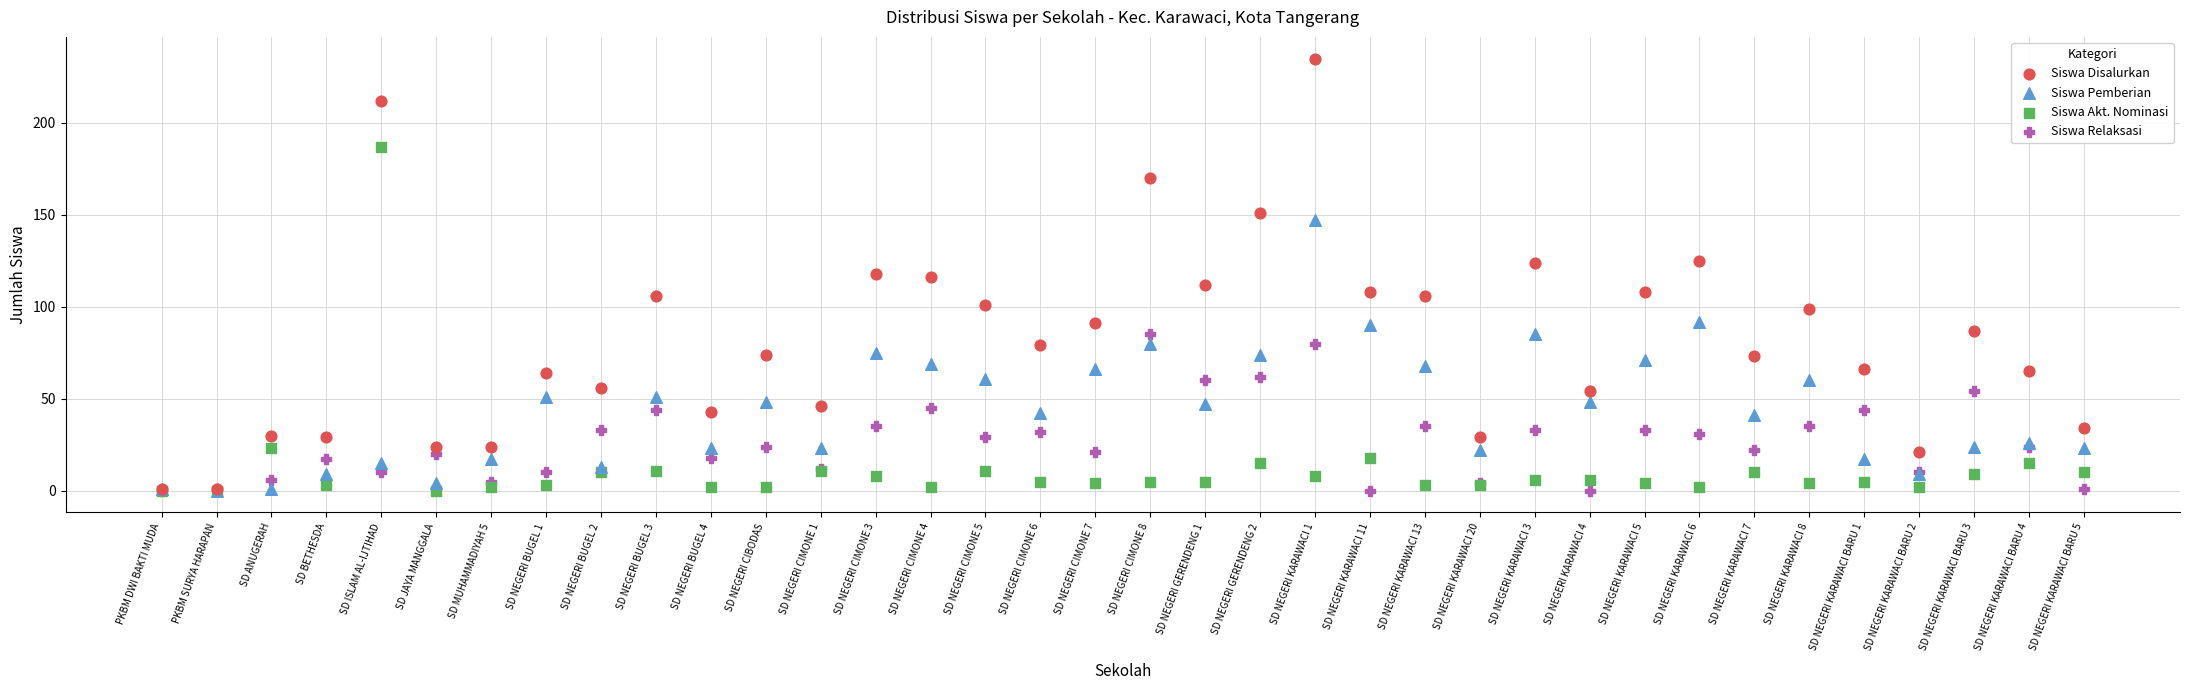

Which series has the widest spread of Y values?

Siswa Disalurkan